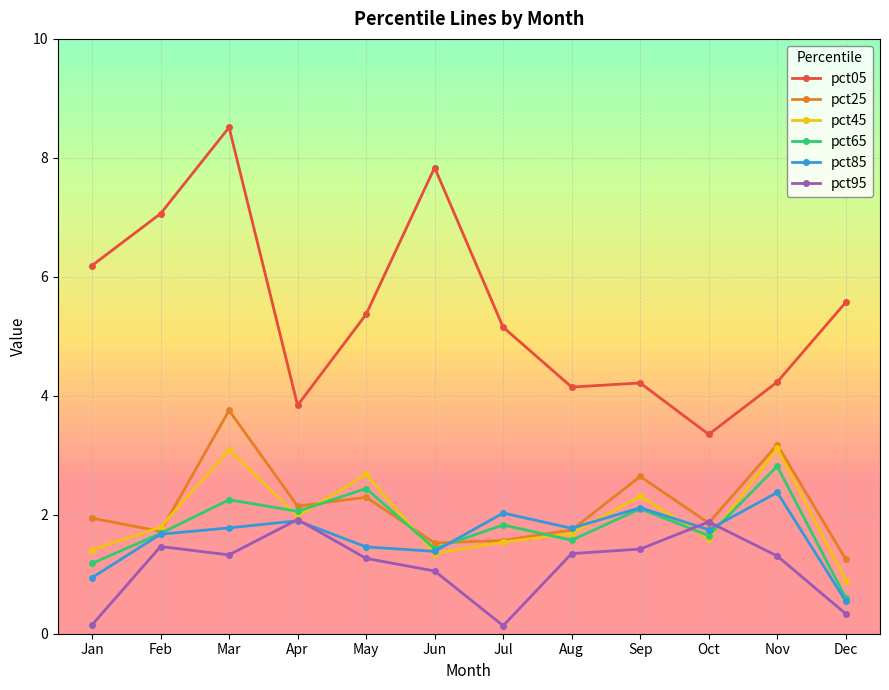

What is the value of the pct65 point at the 1st from the left?

1.2